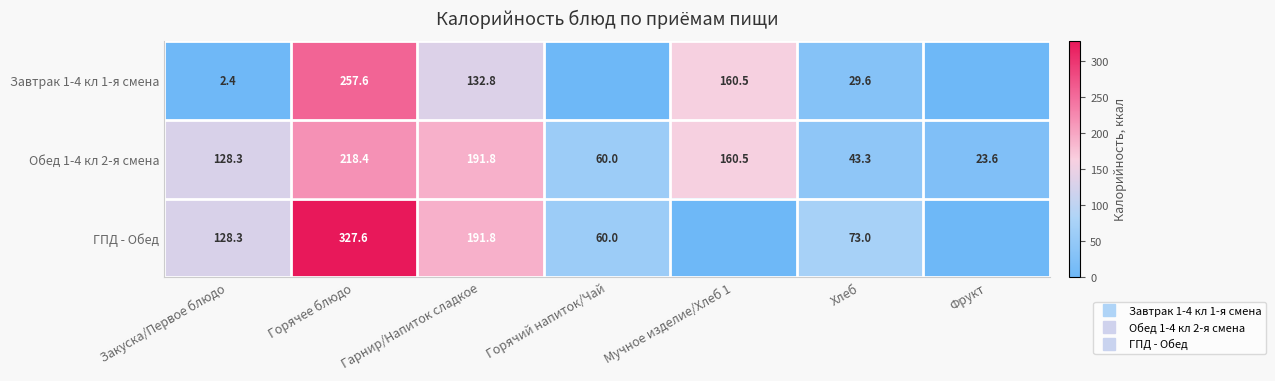

What is the spread (max minus min) of values at Горячее блюдо?

109.2